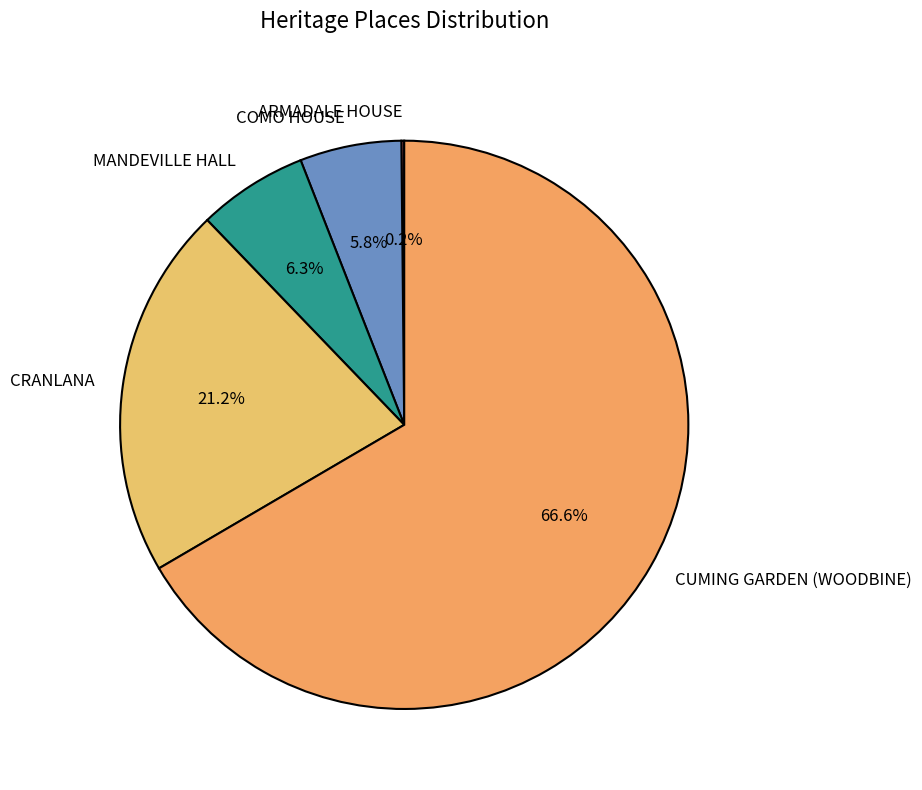

Combined, what portion of the pie is MANDEVILLE HALL and CUMING GARDEN (WOODBINE)?

72.8%